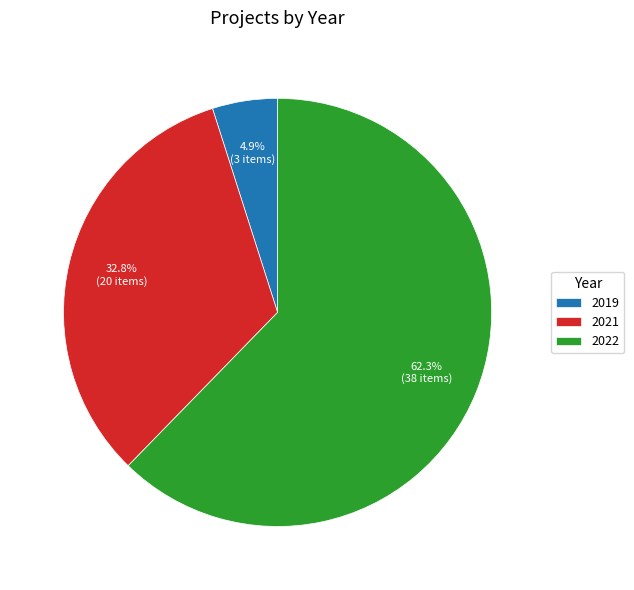

What is the largest slice in the pie chart?

2022